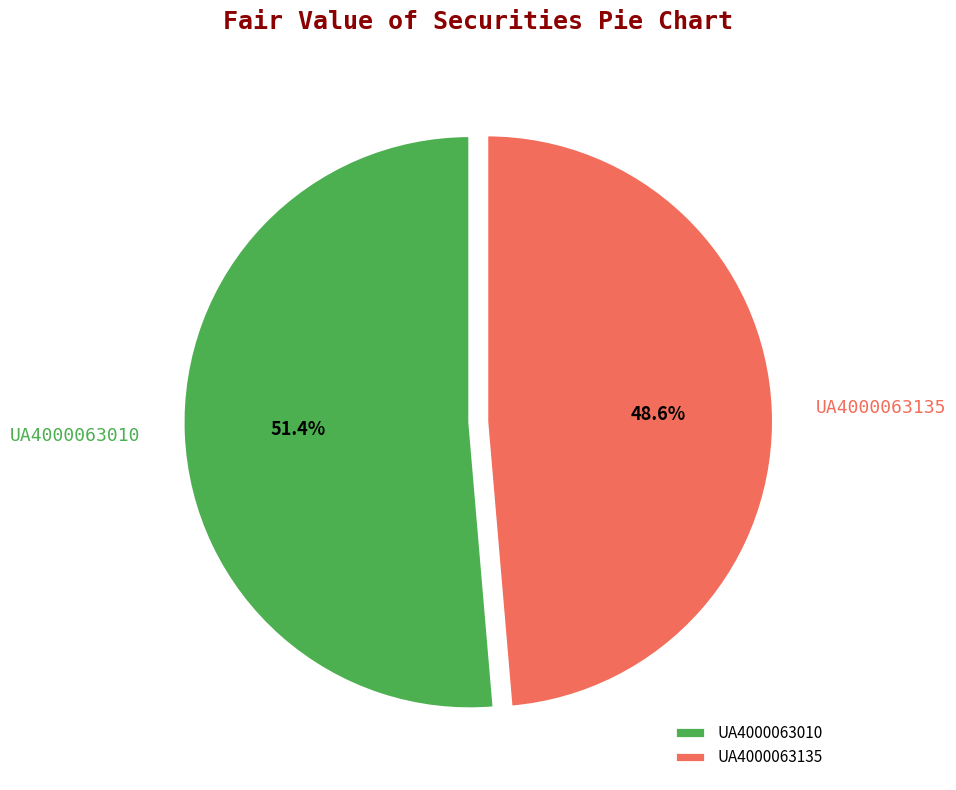

To the nearest percent, what portion does UA4000063010 represent?

51%